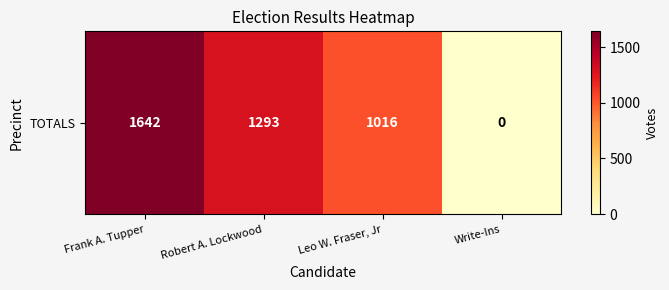

Count the number of values greater than 1293.

1